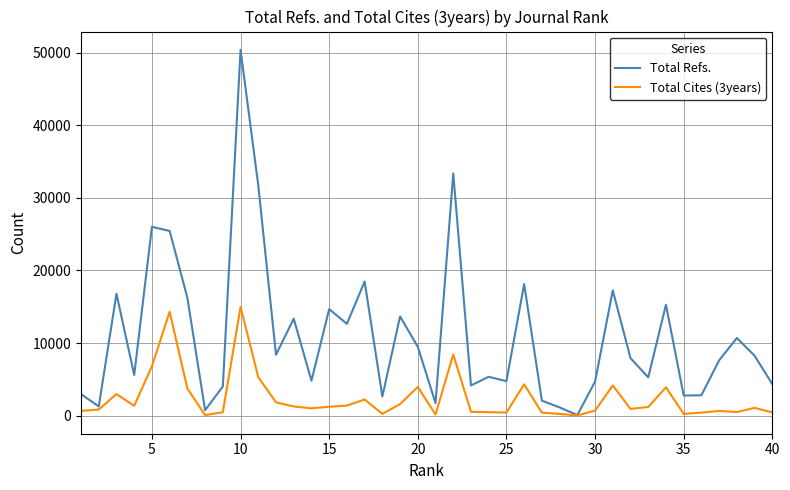

Which series has the largest range (max minus min)?

Total Refs.